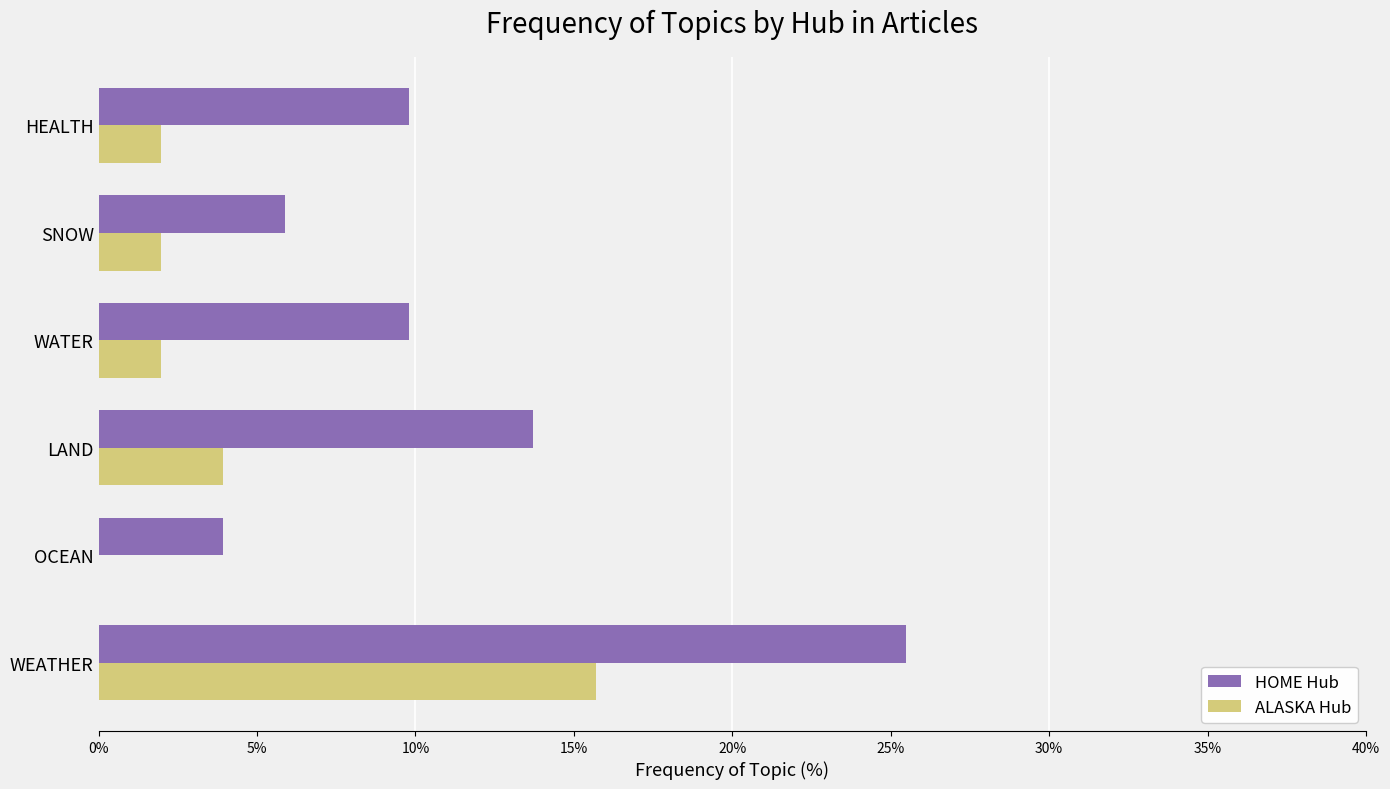

What is the maximum value for HOME Hub?

25.5